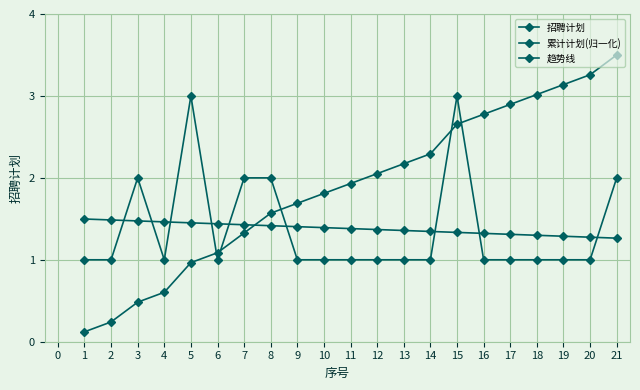

How many categories are shown in the chart?

21